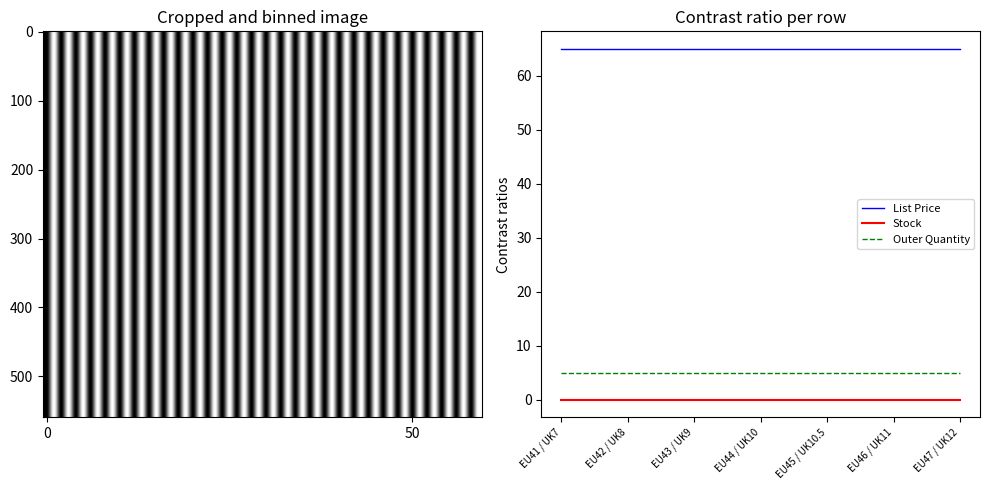

What is the minimum value for List Price?

65.0